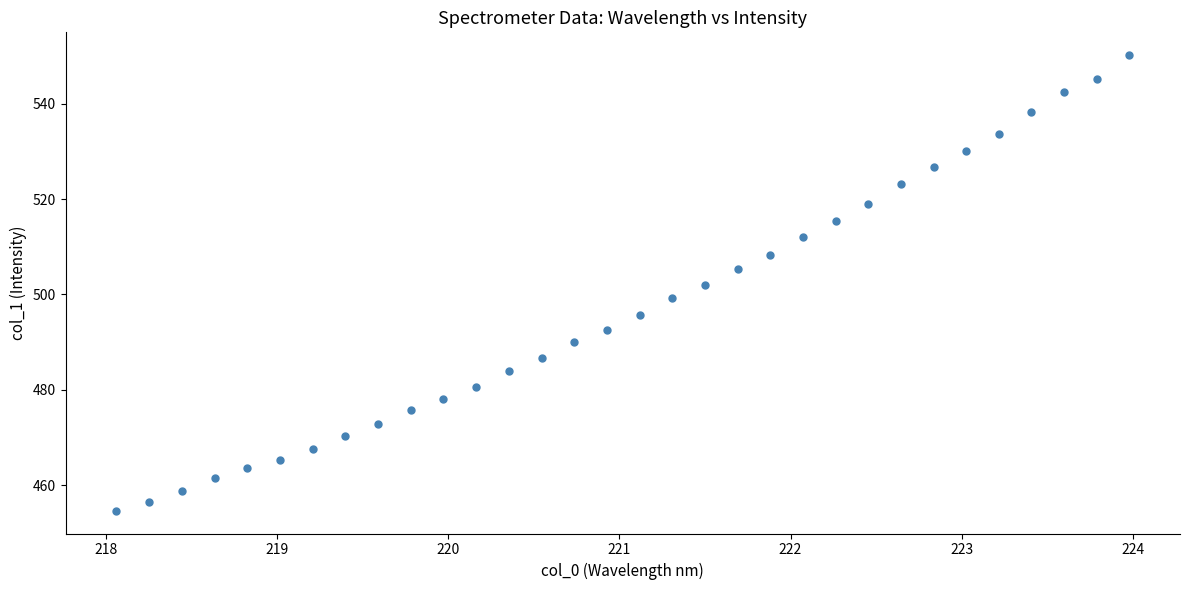

What is the range of X values (max minus min)?

5.9